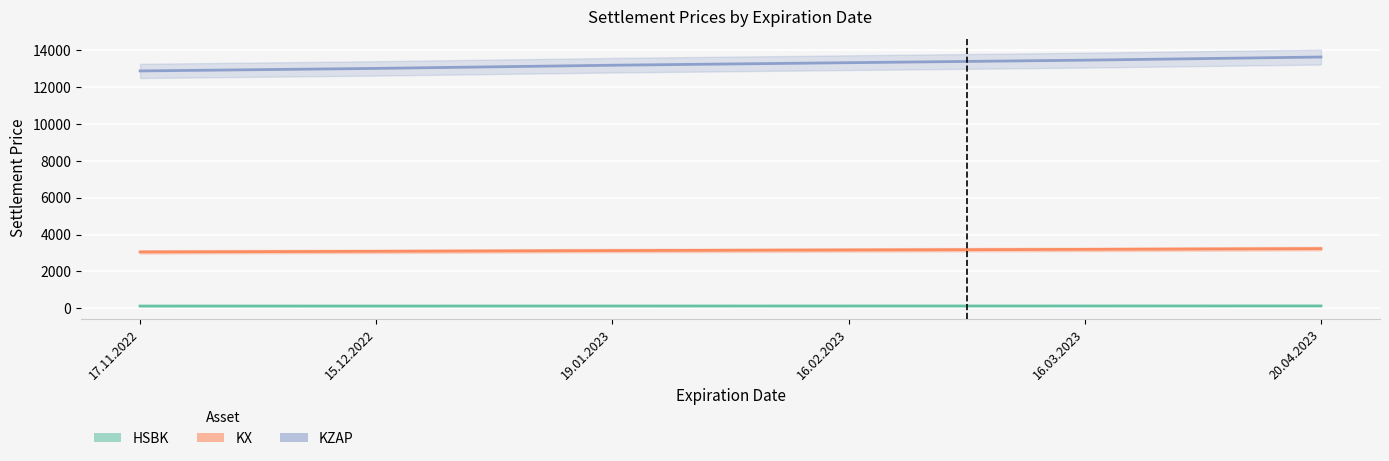

Which category has the lowest value in the KX series?

17.11.2022